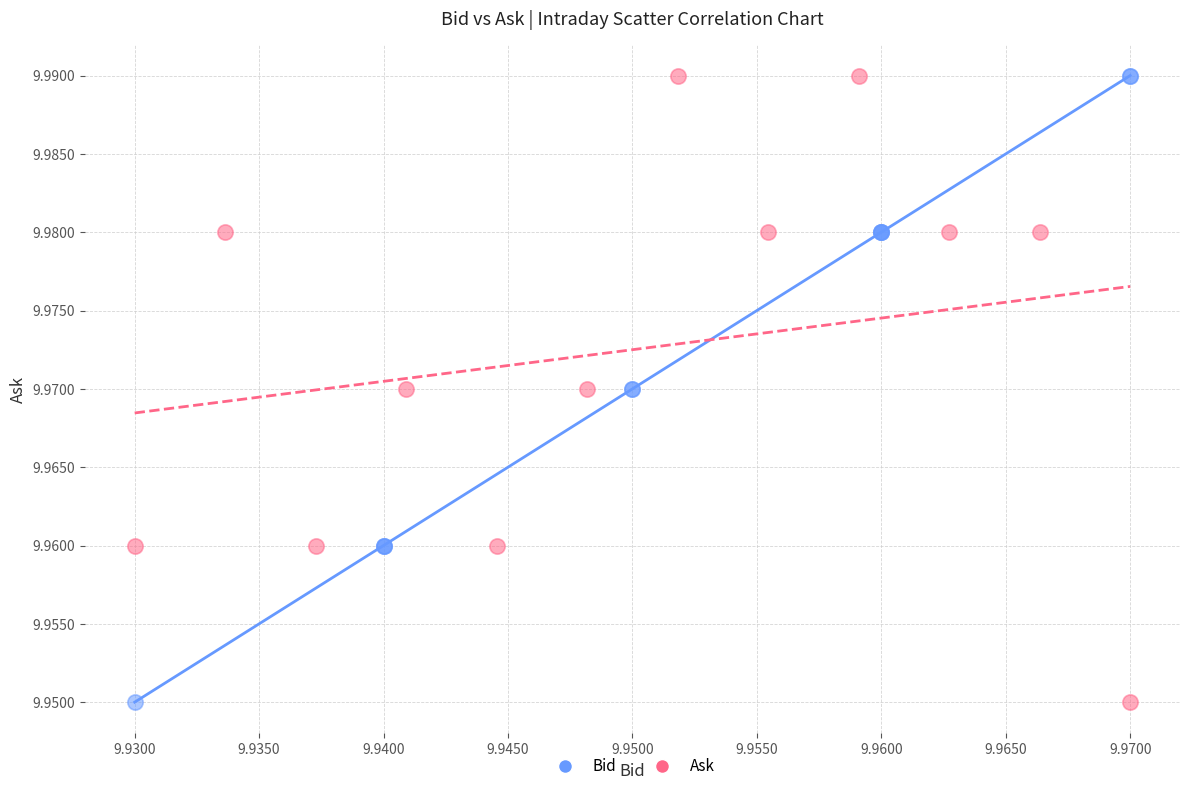

What are all the series names shown in the legend?

Bid, Ask